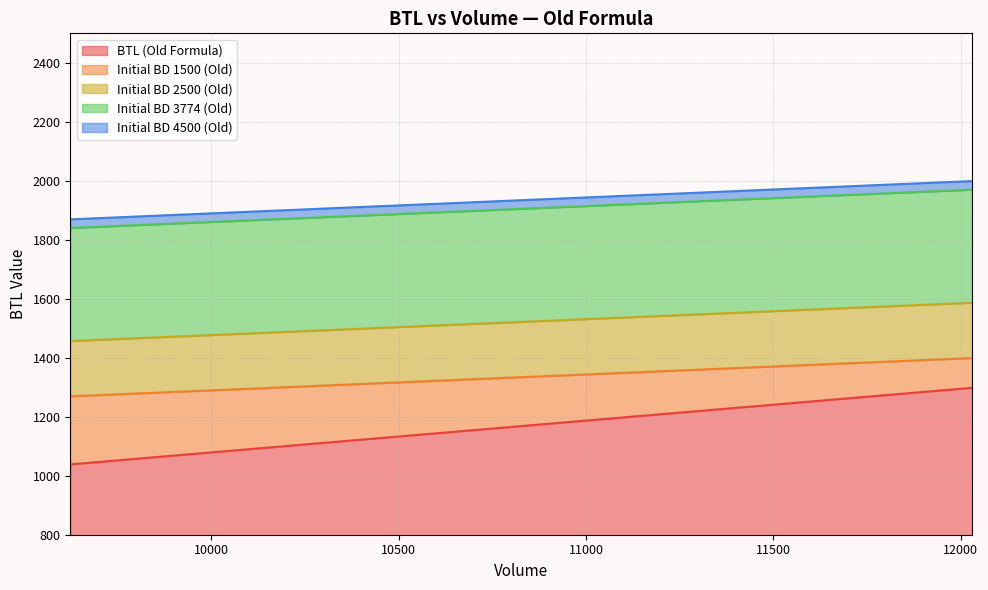

True or false: Initial BD 2500 (Old) (line) and Initial BD 1500 (Old) (line) intersect in this chart.

False